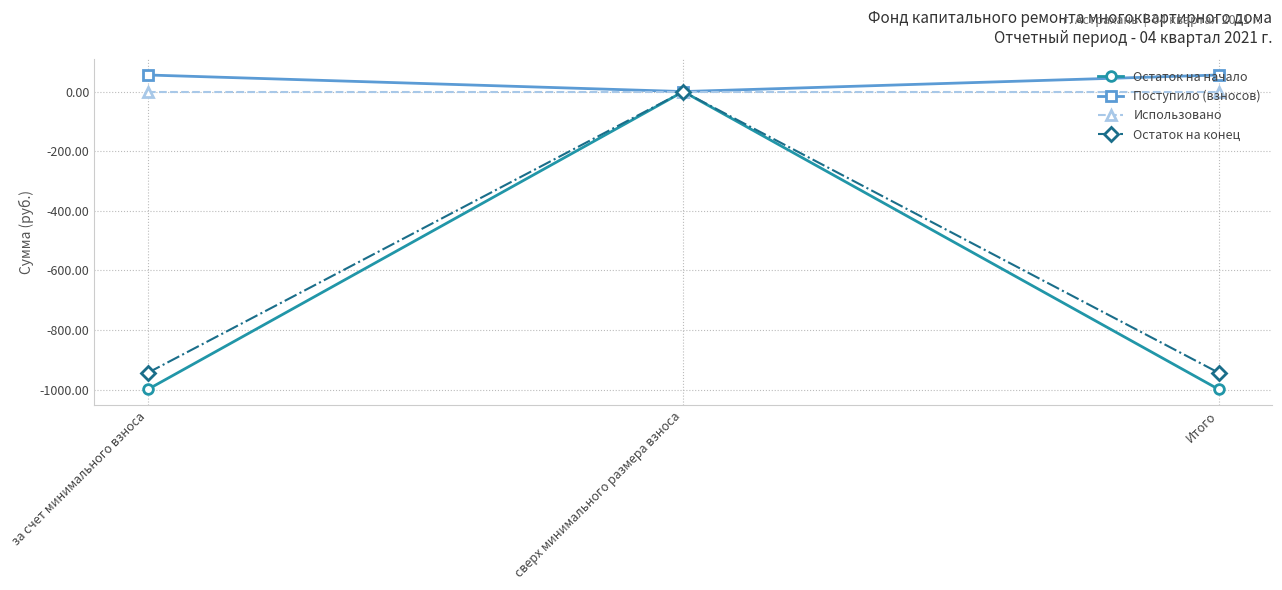

Which series has the largest range (max minus min)?

Остаток на начало